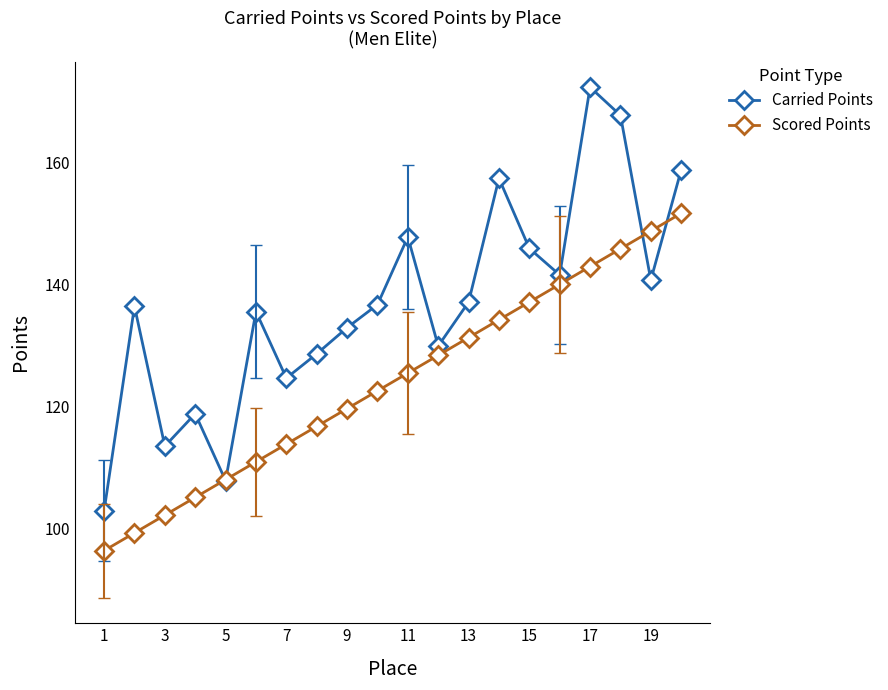

True or false: Scored Points has more than 0 points higher than both neighbors.

False